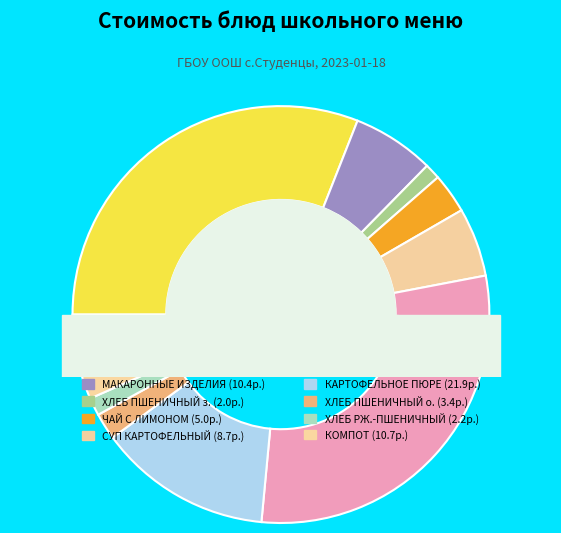

To the nearest percent, what is the difference between the ХЛЕБ ПШЕНИЧНЫЙ (обед) and ЧАЙ С САХАРОМ И ЛИМОНОМ slice percentages?

1%